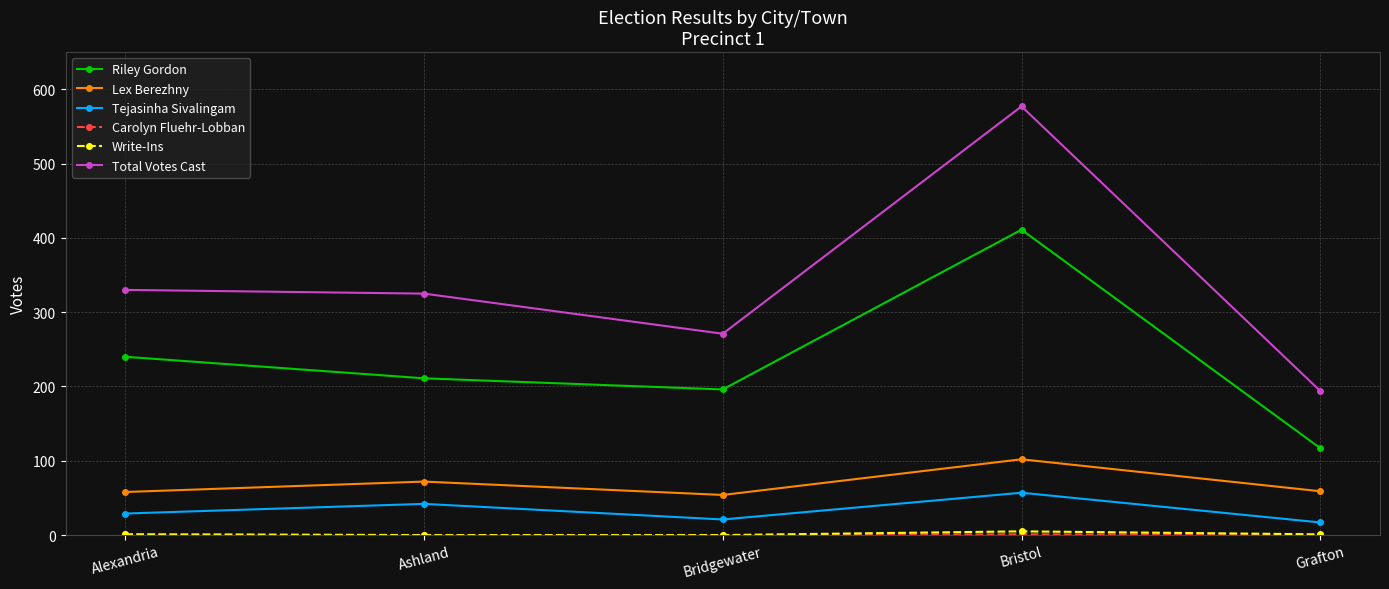

What position from the right is Grafton?

1